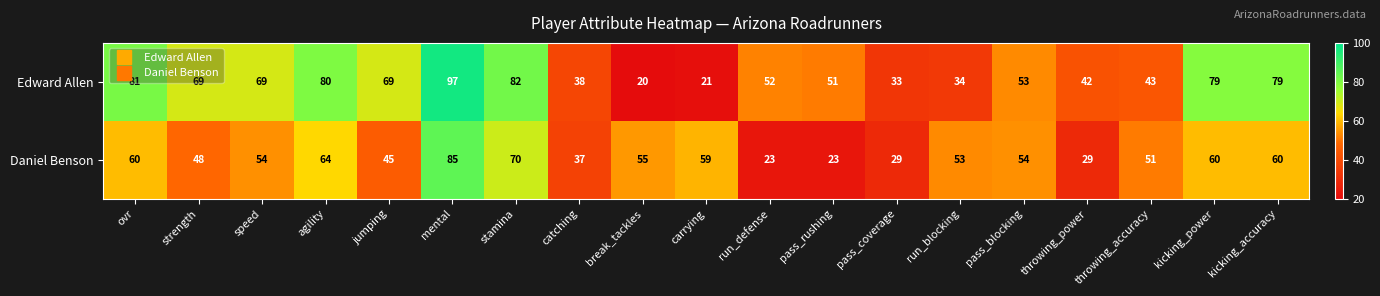

Which category has the lowest value across all series?

break_tackles